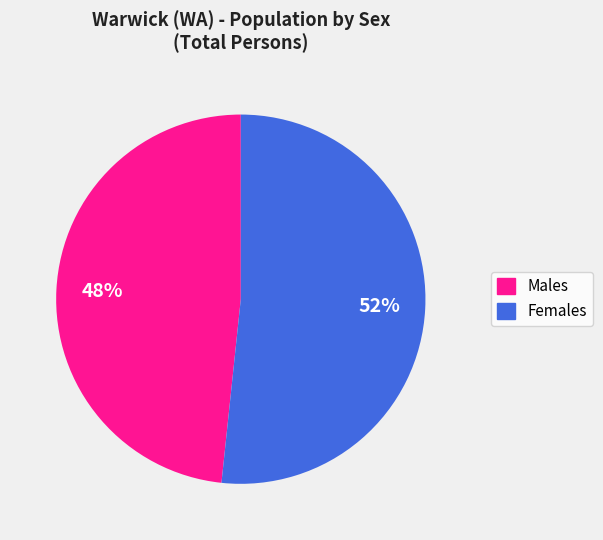

Is the sum of Females and Males greater than half?

Yes